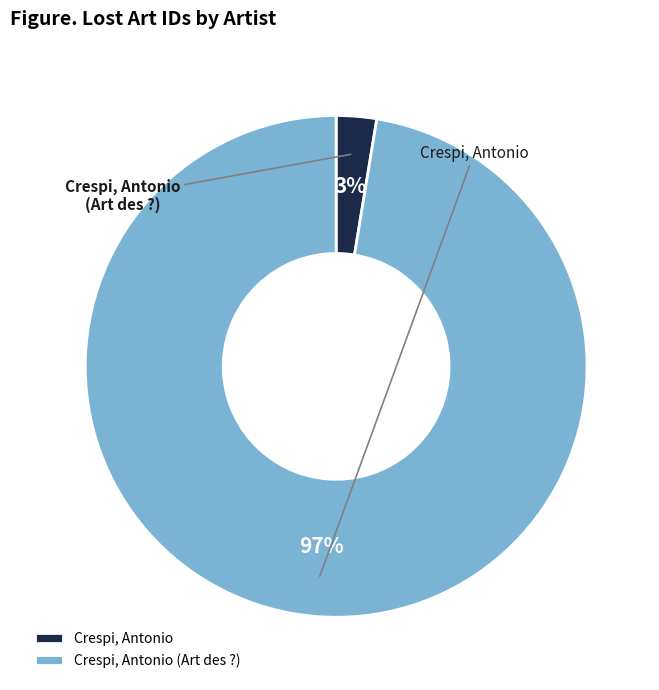

To the nearest percent, what is the combined percentage of Crespi, Antonio and Crespi, Antonio (Art des ?)?

100%